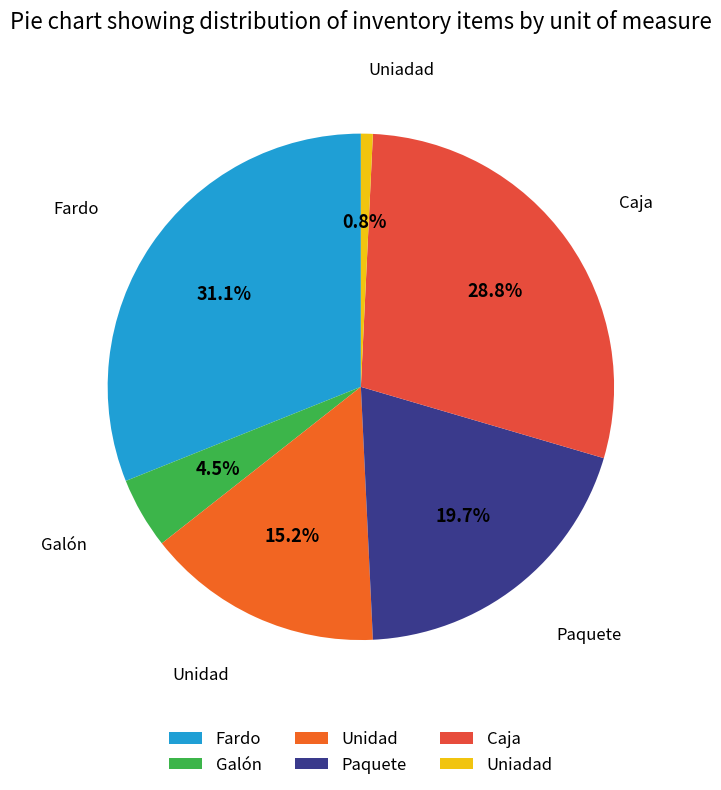

To the nearest percent, what is the difference between the Fardo and Galón slice percentages?

27%